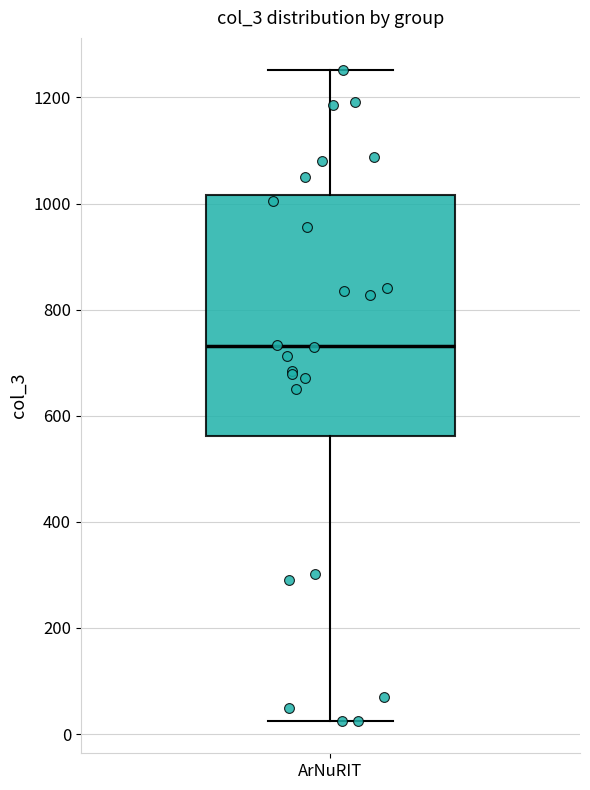

Read this box plot against the y-axis: the position of the median line, the range covered by the box, and the ends of both whiskers. The values are not printed on the chart, so give them approximately, as read against the axis.

median 740, box 560 to 1020, whiskers 20 to 1260